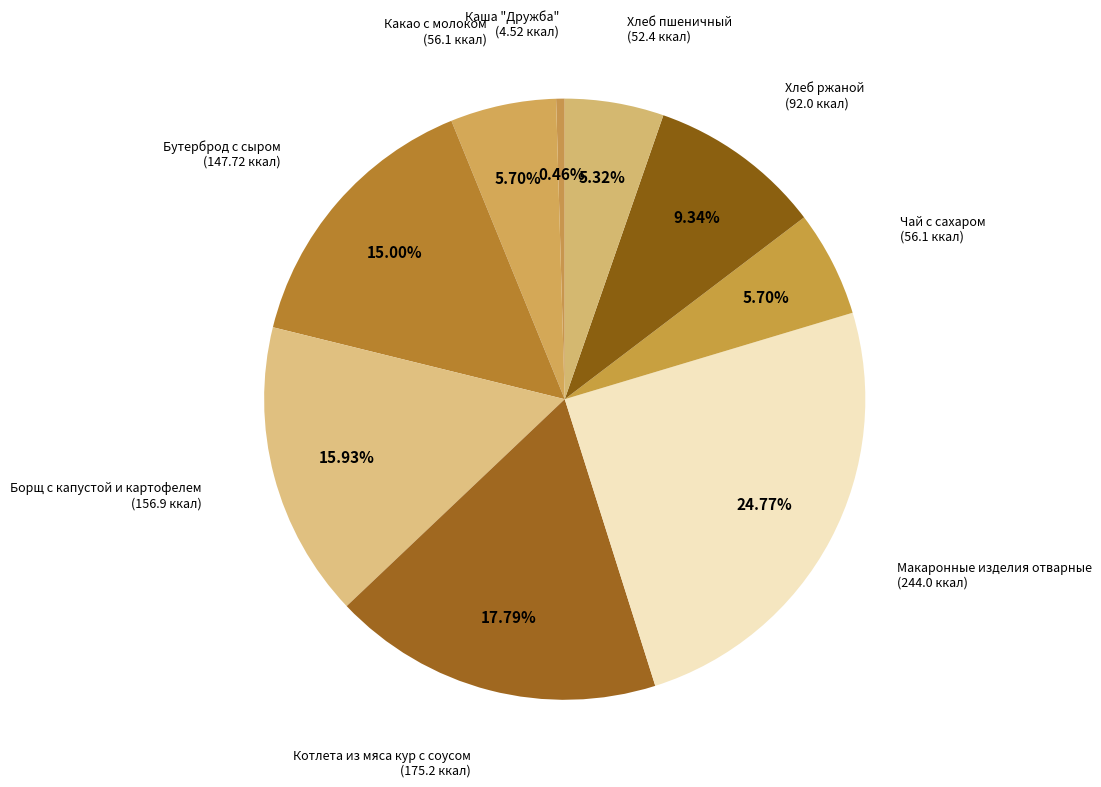

How many slices are in this pie chart?

9